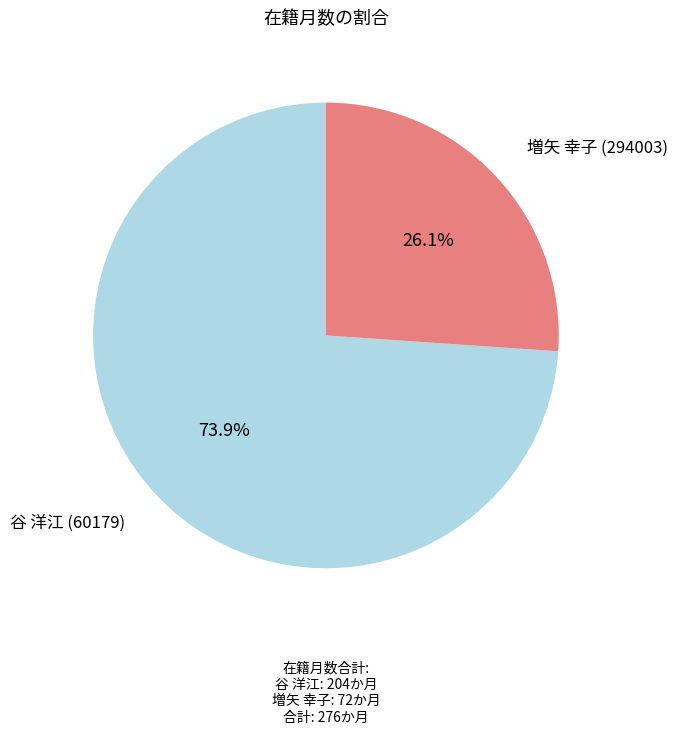

Is there any slice that represents more than half of the pie?

Yes